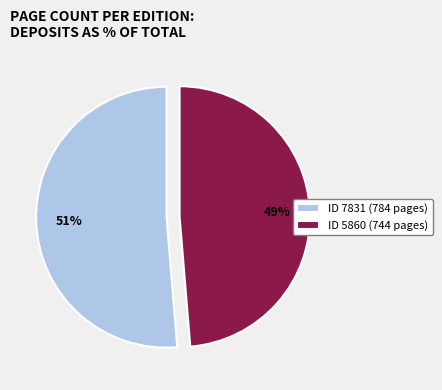

To the nearest percent, what is the combined percentage of ID 7831 (784 pages) and ID 5860 (744 pages)?

100%